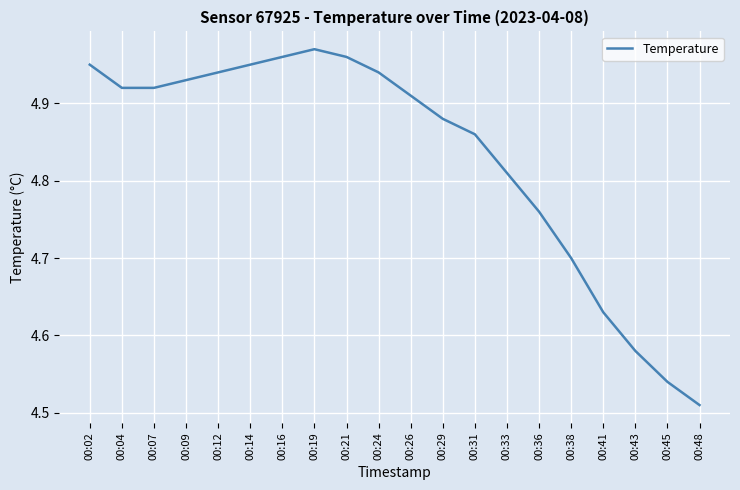

How many interior local peaks (higher than both neighbors) does the data have?

1